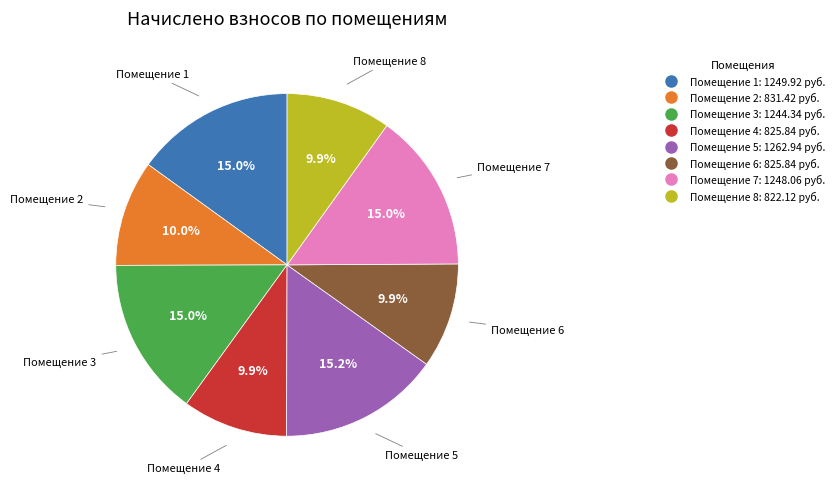

Does any single category account for the majority?

No